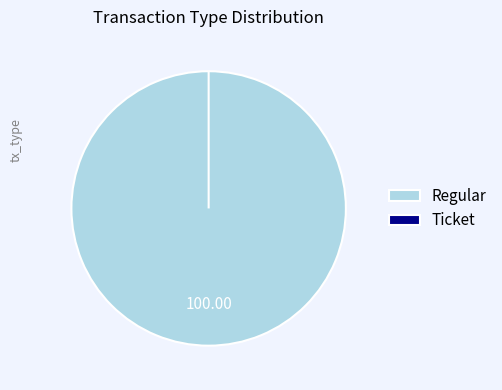

Do Regular and Ticket together represent more than half of the pie?

Yes